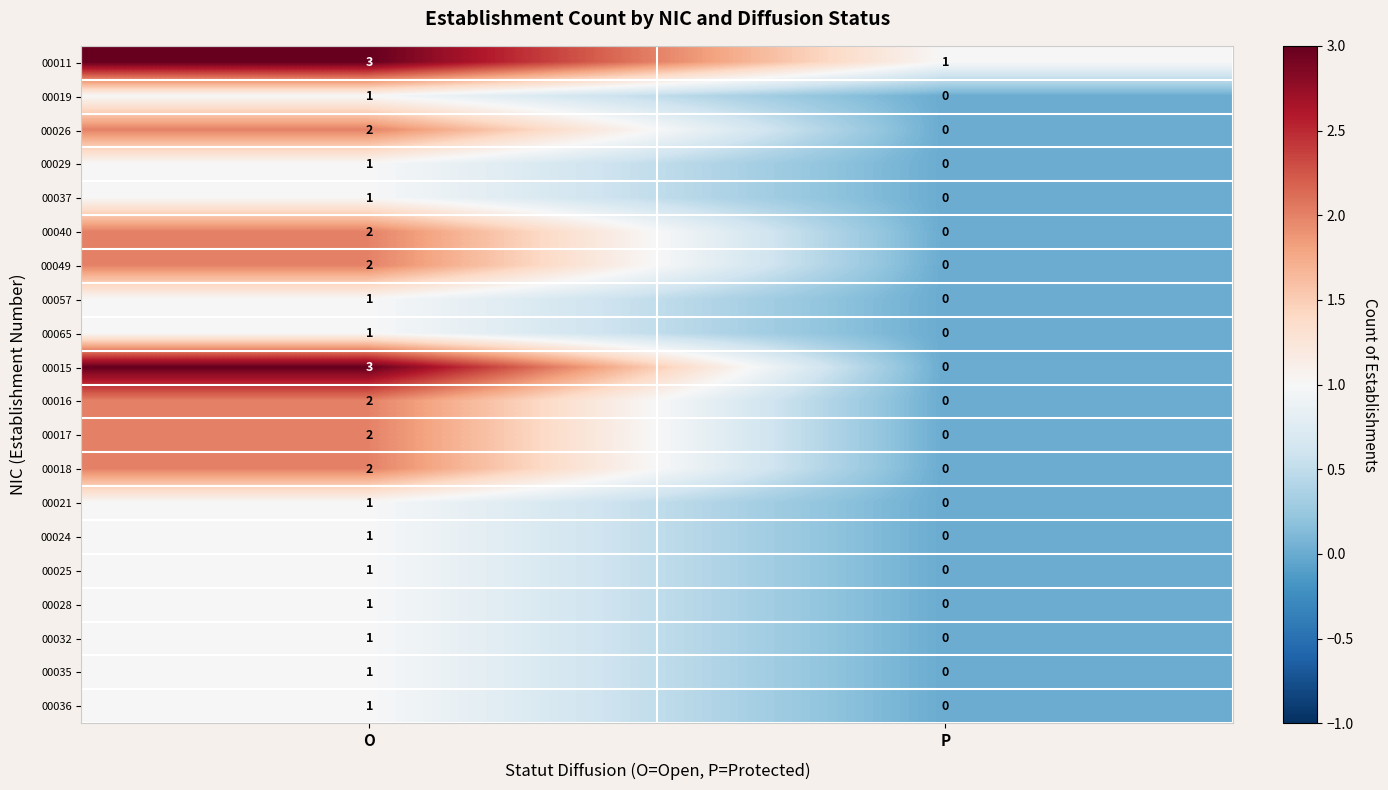

Is it true that 00025 equals 1 at O?

True